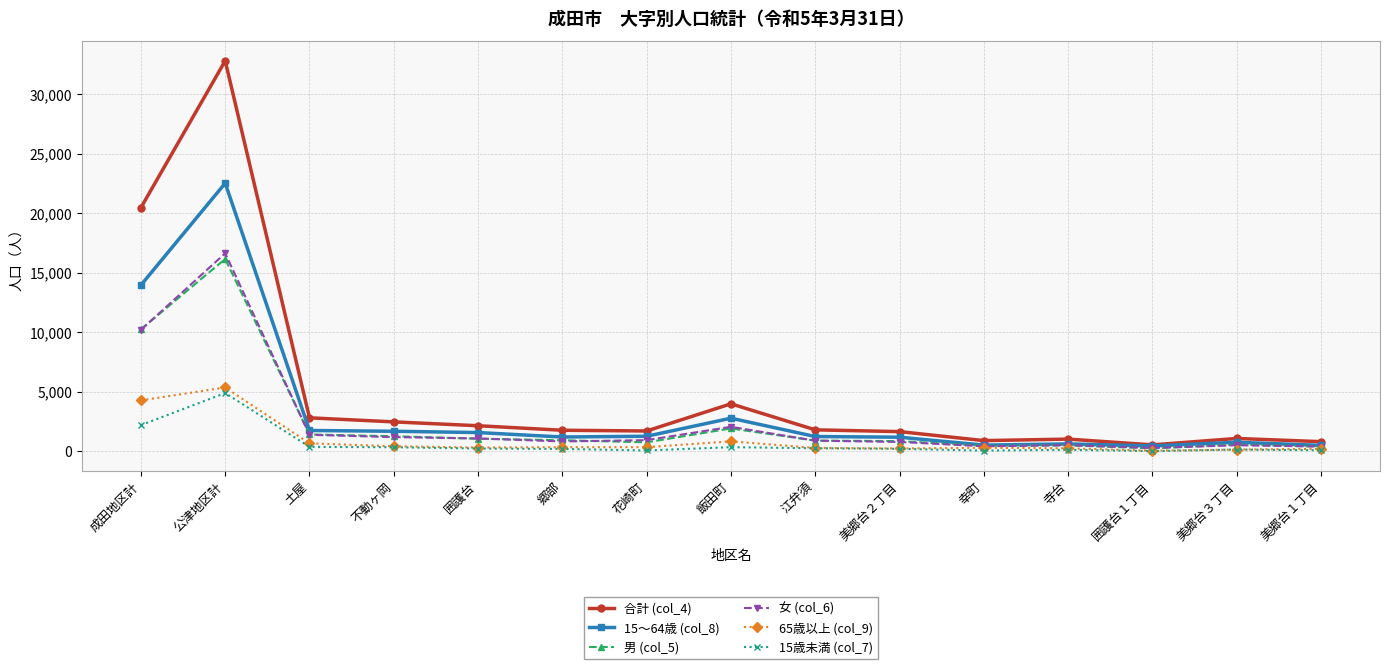

How many data points in 男 (col_5) are less than 909?

7